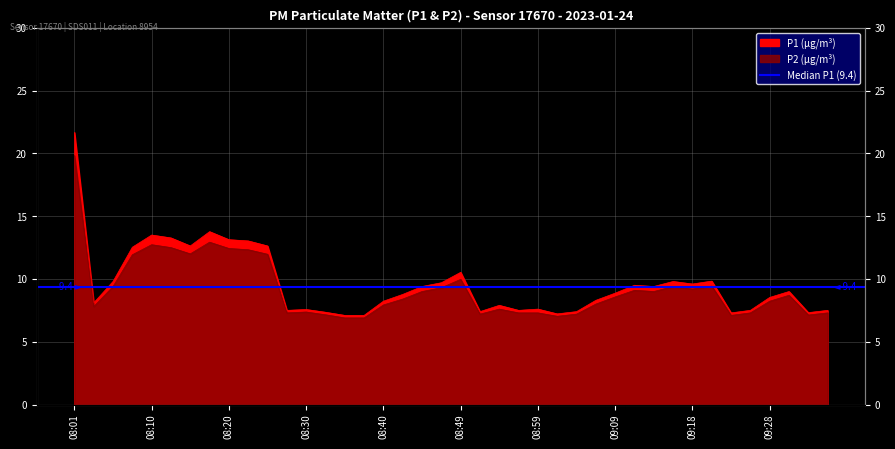

Rank the series by their maximum value, from highest to lowest.

P1, P2